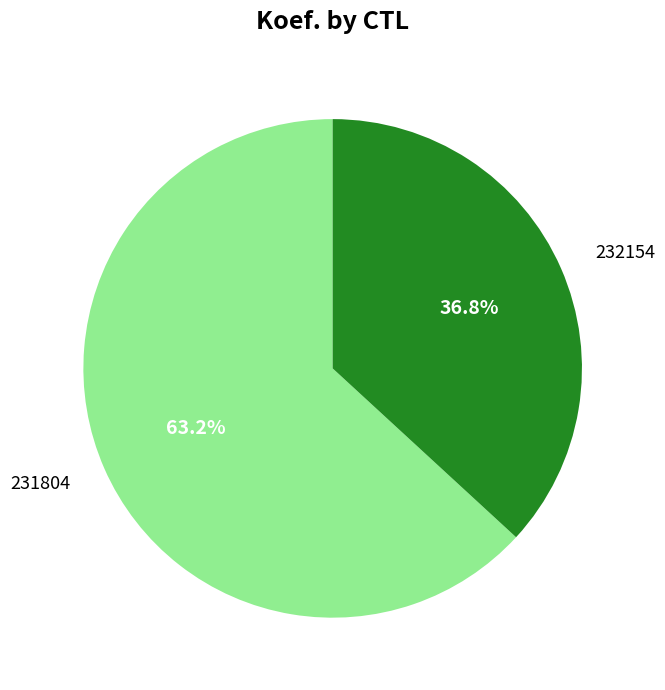

Which slice is the smallest?

232154